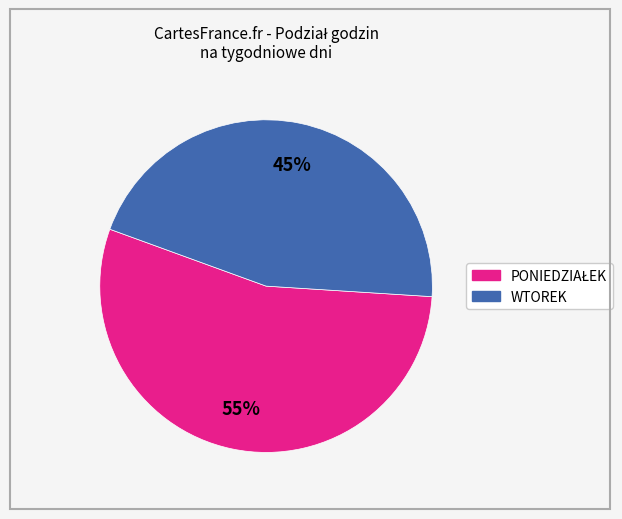

Is there a majority slice in this chart?

Yes